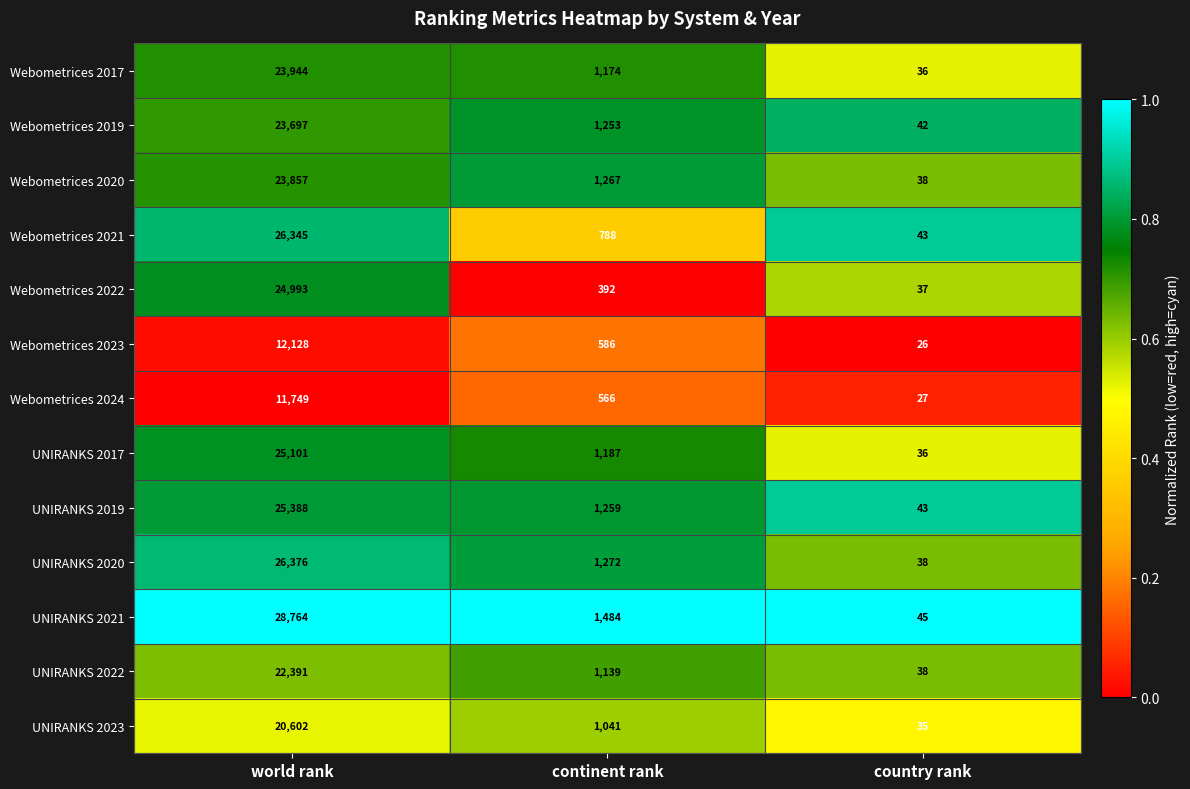

At which category is the sum across all series the highest?

world rank